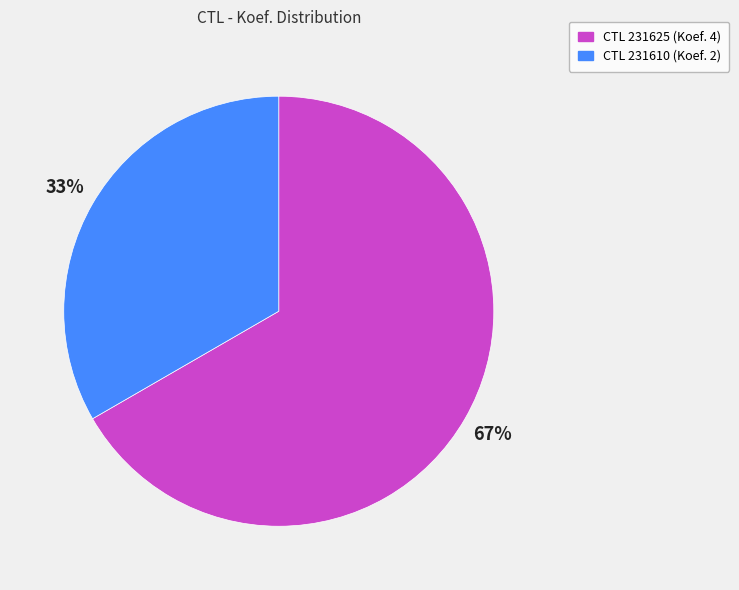

To the nearest percent, what is the average slice percentage?

50%